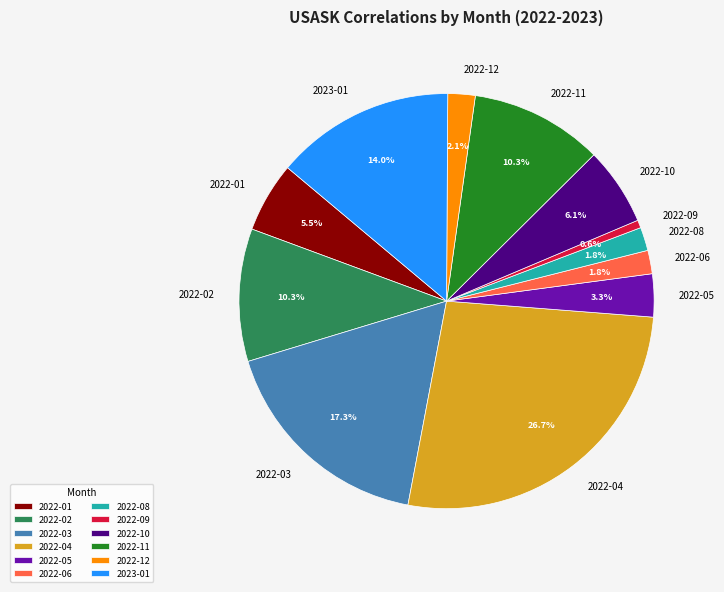

Is it true that 2022-02 is 2% of the pie?

False